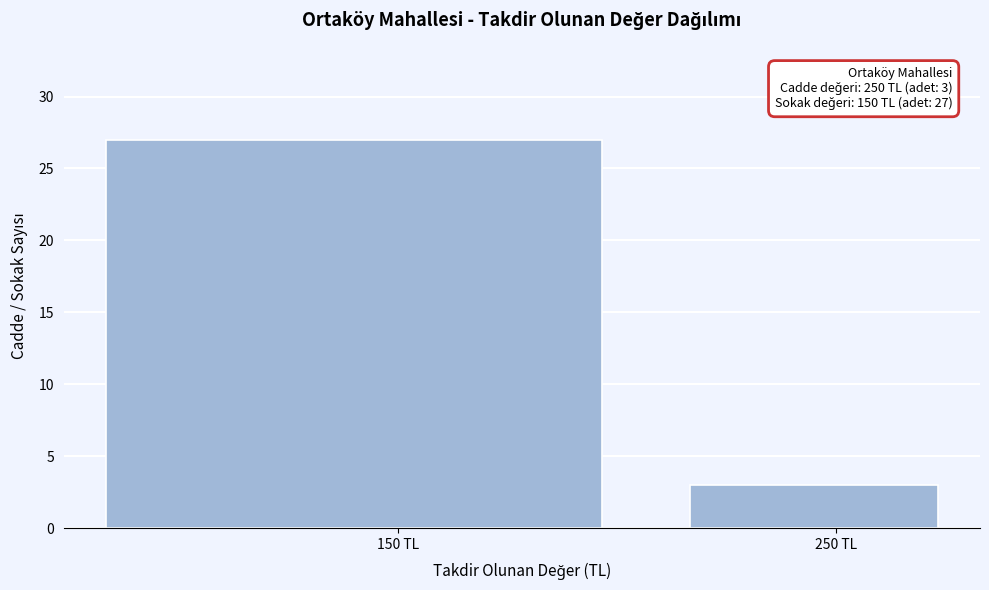

Reading left to right, extract all data points from this chart.

150 TL=27	250 TL=3